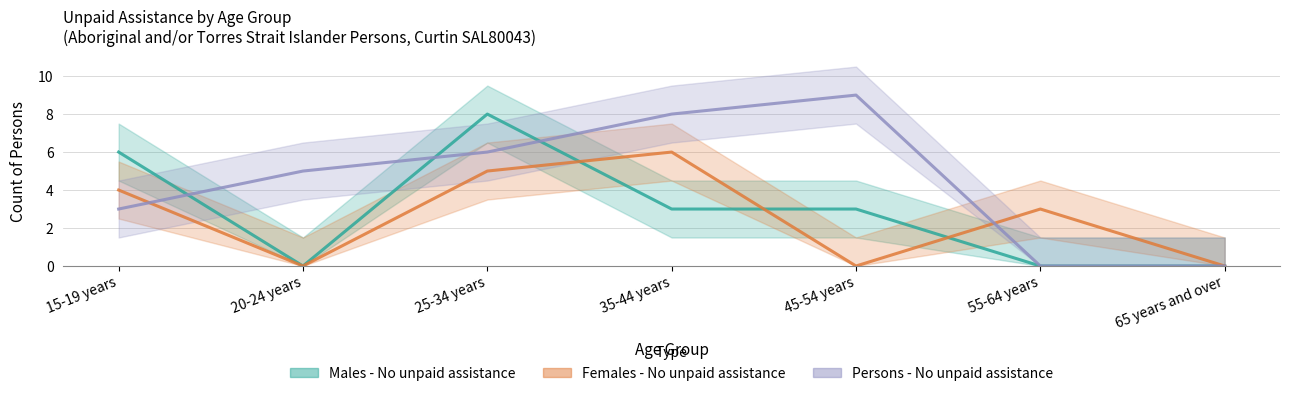

Which series has the widest spread of values?

Persons - No unpaid assistance